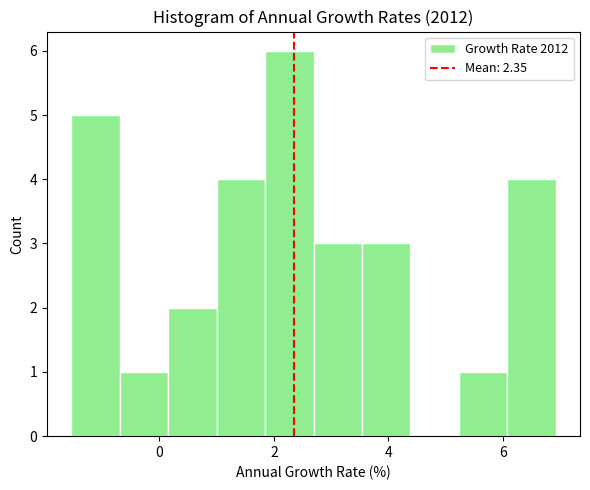

What is the height of the bar covering 2.6 to 3.6 on the x-axis? Neither the bar edges nor the heights are printed on the chart, so give them approximately, as read against the axes.

3